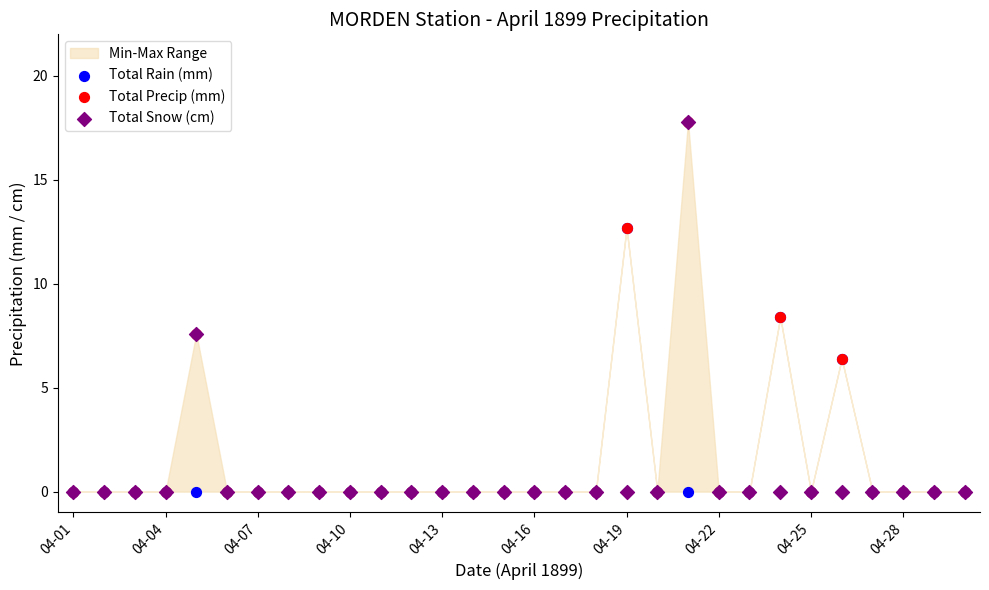

Which series contains the lowest Y value?

Total Rain (mm)